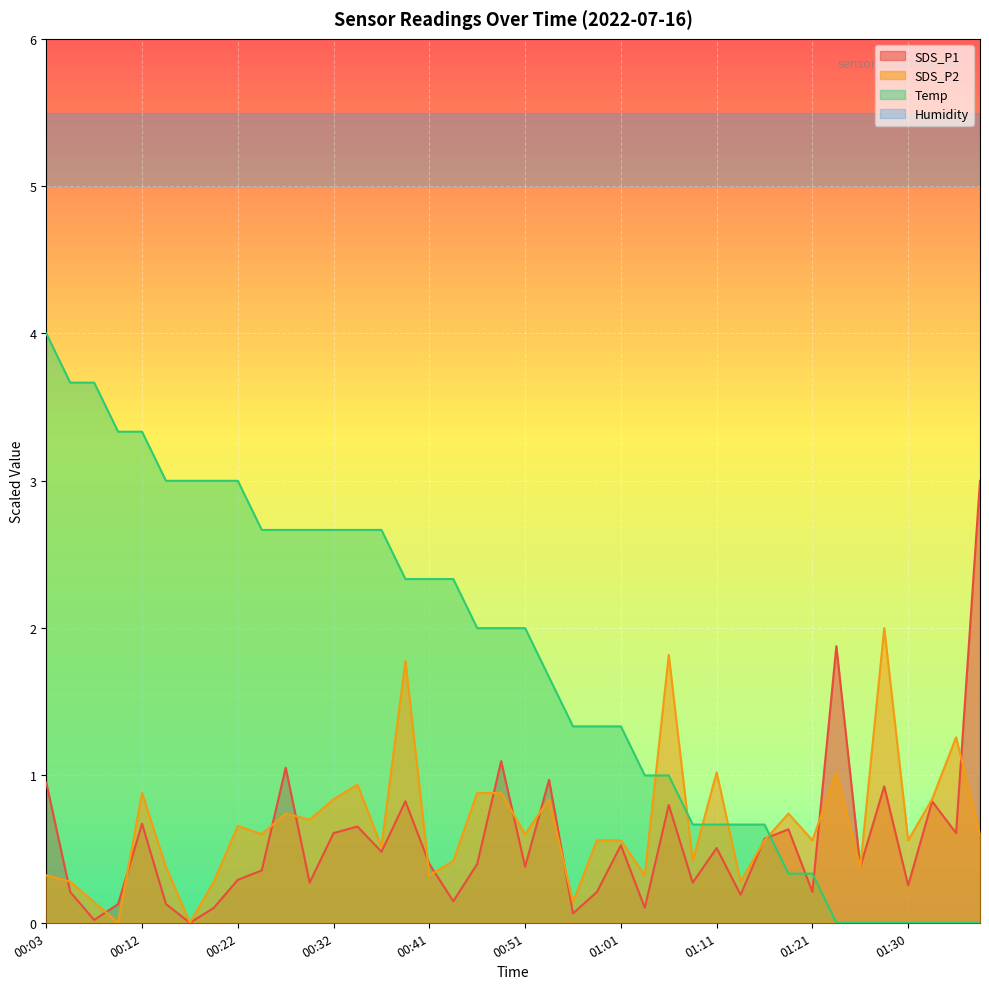

Reading right to left, list all the values displayed in this chart.

SDS_P1: 3.0	0.6	0.8	0.3	0.9	0.4	1.9	0.2	0.6	0.6	0.2	0.5	0.3	0.8	0.1	0.5	0.2	0.1	1.0	0.4	1.1	0.4	0.1	0.4	0.8	0.5	0.7	0.6	0.3	1.1	0.4	0.3	0.1	0.0	0.1	0.7	0.1	0.0	0.2	1.0
SDS_P2: 0.6	1.3	0.8	0.6	2.0	0.4	1.0	0.6	0.7	0.6	0.3	1.0	0.4	1.8	0.3	0.6	0.6	0.1	0.8	0.6	0.9	0.9	0.4	0.3	1.8	0.5	0.9	0.8	0.7	0.7	0.6	0.7	0.3	0.0	0.4	0.9	0.0	0.1	0.3	0.3
Temp: 0.0	0.0	0.0	0.0	0.0	0.0	0.0	0.3	0.3	0.7	0.7	0.7	0.7	1.0	1.0	1.3	1.3	1.3	1.7	2.0	2.0	2.0	2.3	2.3	2.3	2.7	2.7	2.7	2.7	2.7	2.7	3.0	3.0	3.0	3.0	3.3	3.3	3.7	3.7	4.0